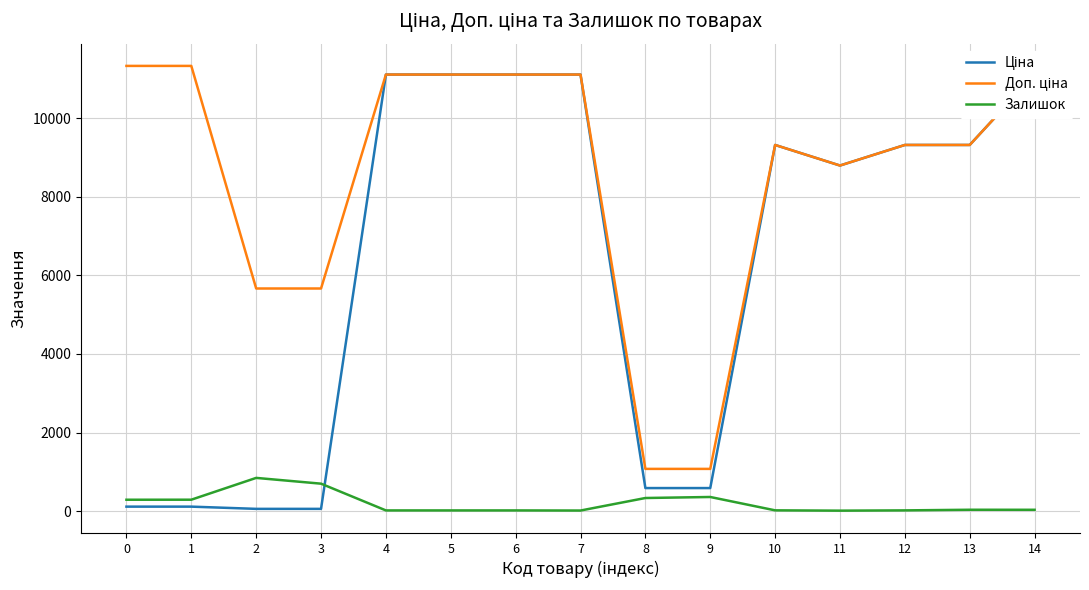

Is it true that Залишок equals 254.0 at 2?

False